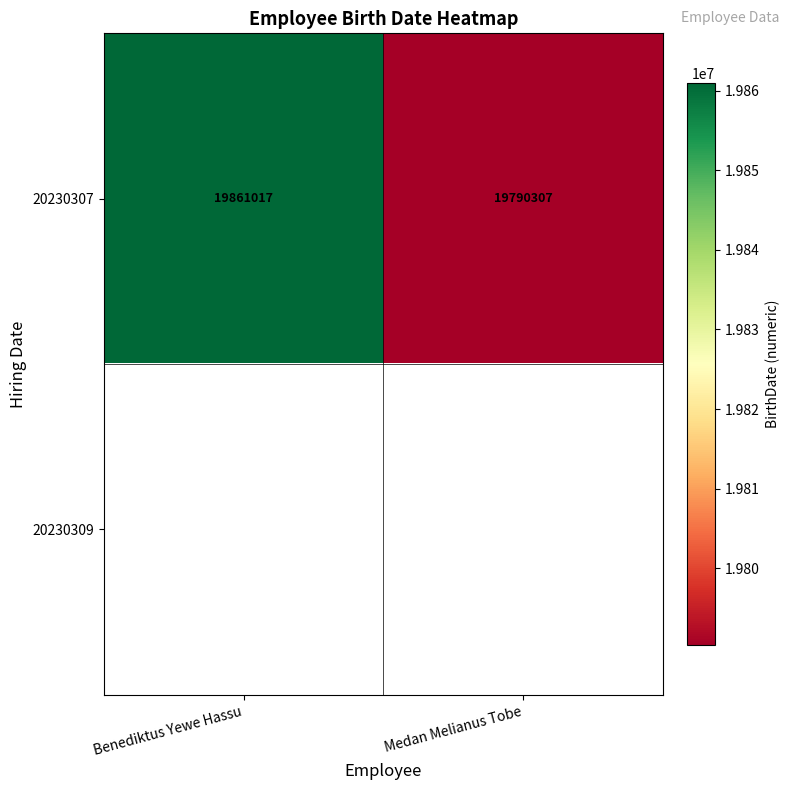

List the labels in order of 20230307 value, smallest first.

Medan Melianus Tobe, Benediktus Yewe Hassu